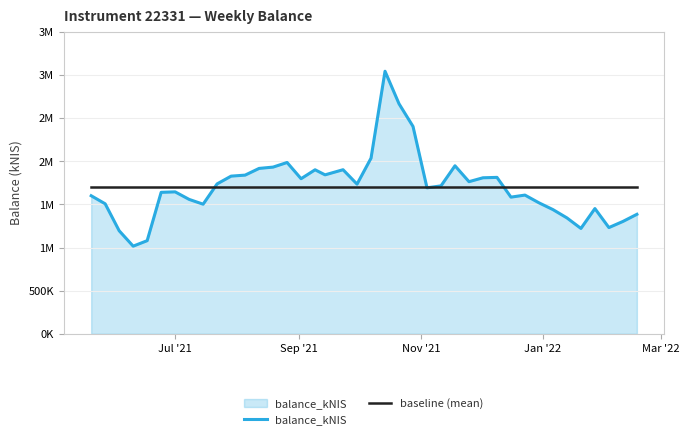

Does the chart display data point markers on the line(s)?

No